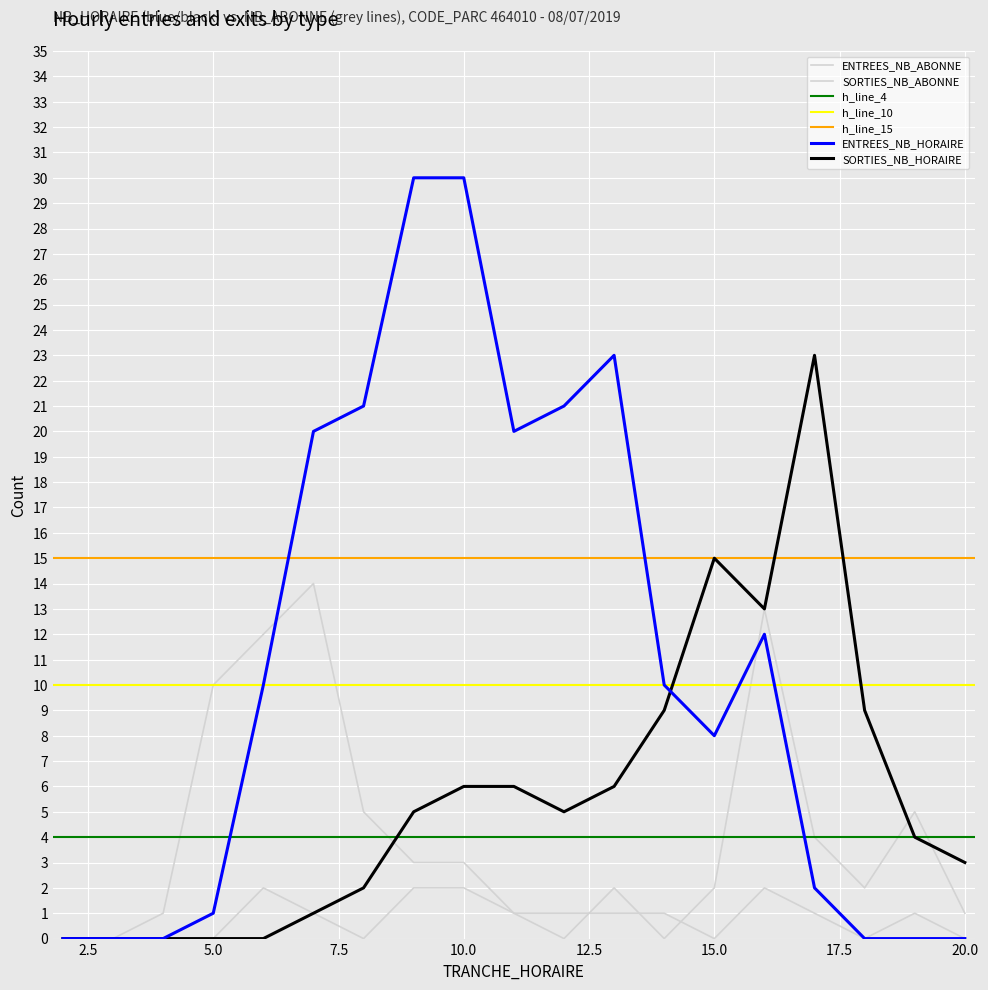

At which label is ENTREES_NB_HORAIRE closest to 15?

16